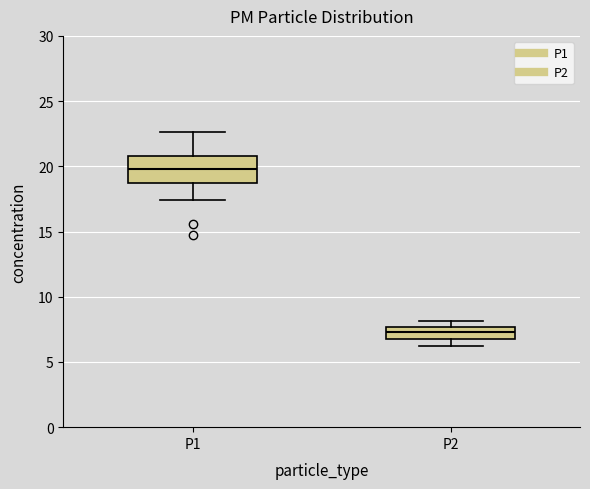

Where does the lower whisker of the box for P1 end on the y-axis? The values are not printed on the chart, so give them approximately, as read against the axis.

17.5